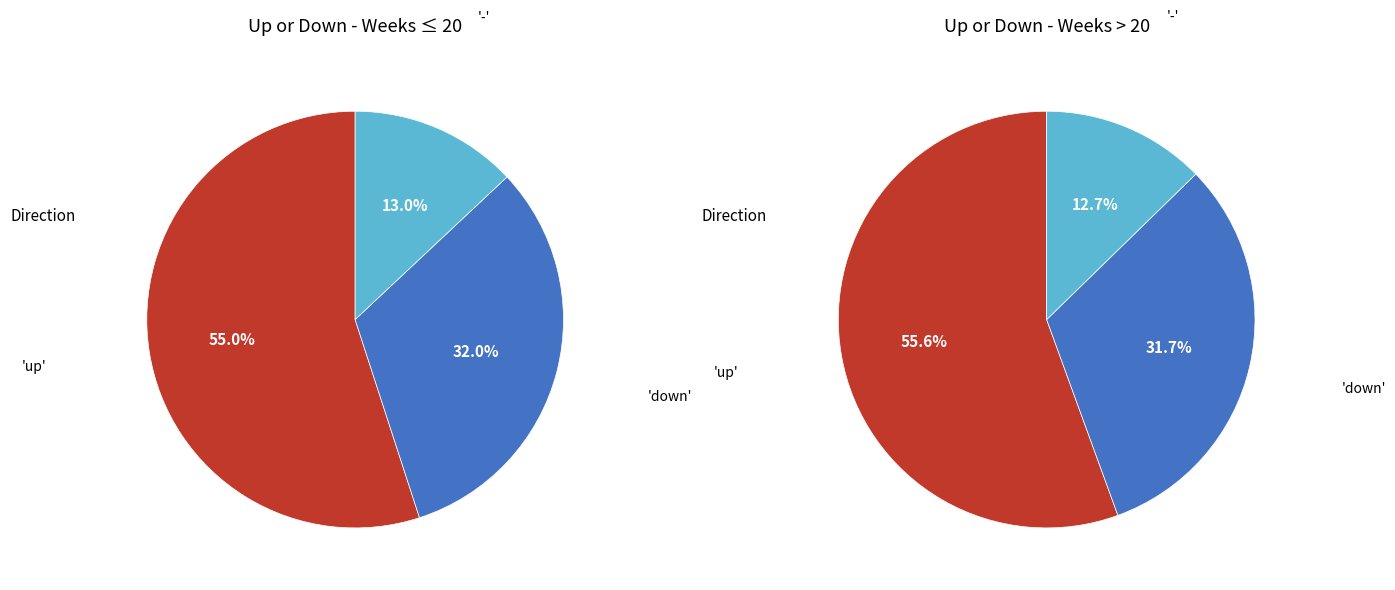

Does down represent more than half of the total?

No